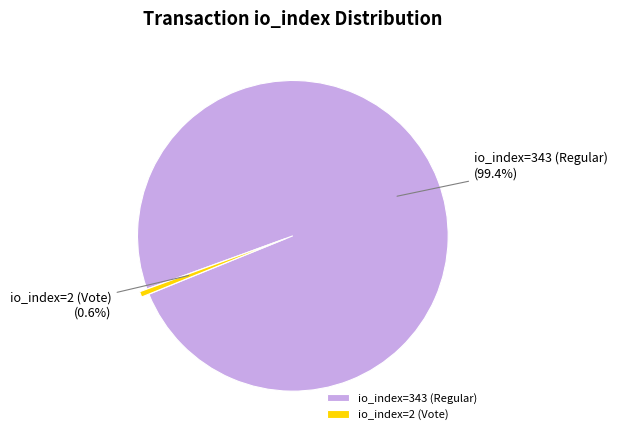

The io_index=2 (Vote) slice represents 1% of the pie. True or false?

True